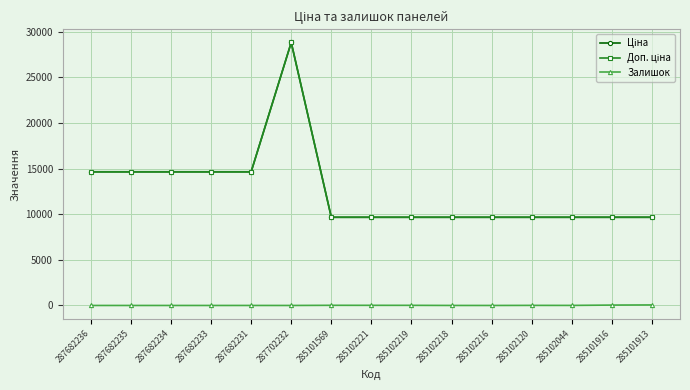

True or false: Доп. ціна and Залишок cross at least once.

False